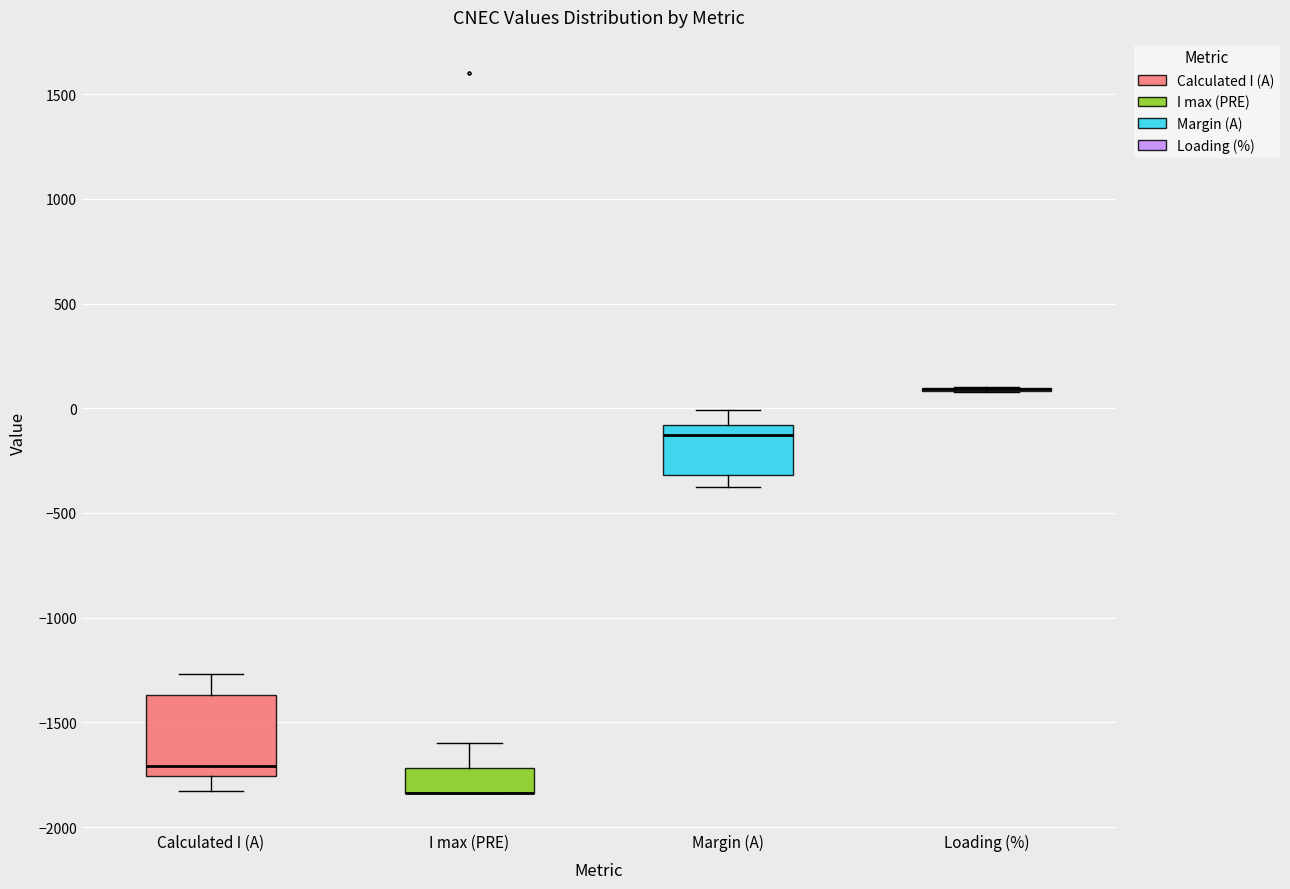

Reading left to right, read every box against the y-axis: the position of its median line, the range the box covers, and the ends of its whiskers. The values are not printed on the chart, so give them approximately, as read against the axis.

Calculated I (A): median -1700, box -1750 to -1350, whiskers -1850 to -1250
I max (PRE): median -1850 (drawn on the box's lower edge), box -1850 to -1700, whiskers -1850 to -1600
Margin (A): median -150, box -300 to -100, whiskers -400 to 0
Loading (%): box collapsed to a line at 100, whiskers 100 to 100